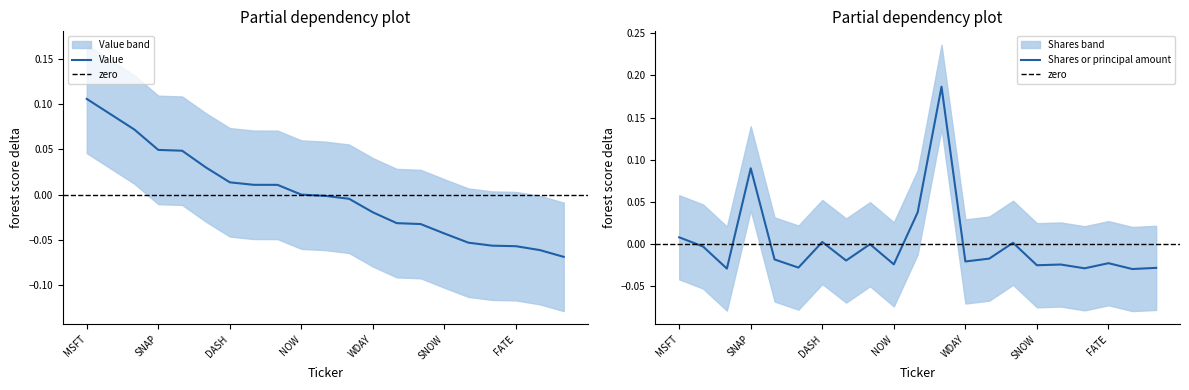

Between DASH and WDAY, which series saw the biggest shift?

Value